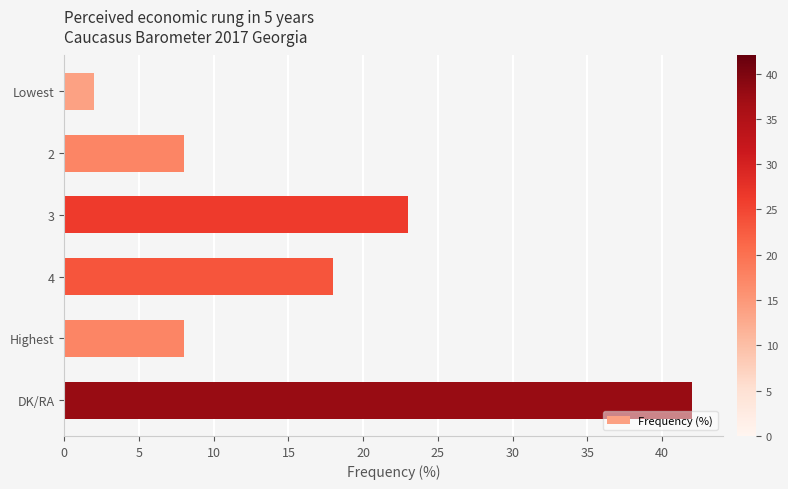

What is the ratio of the value at Highest to the value at 3?

0.3